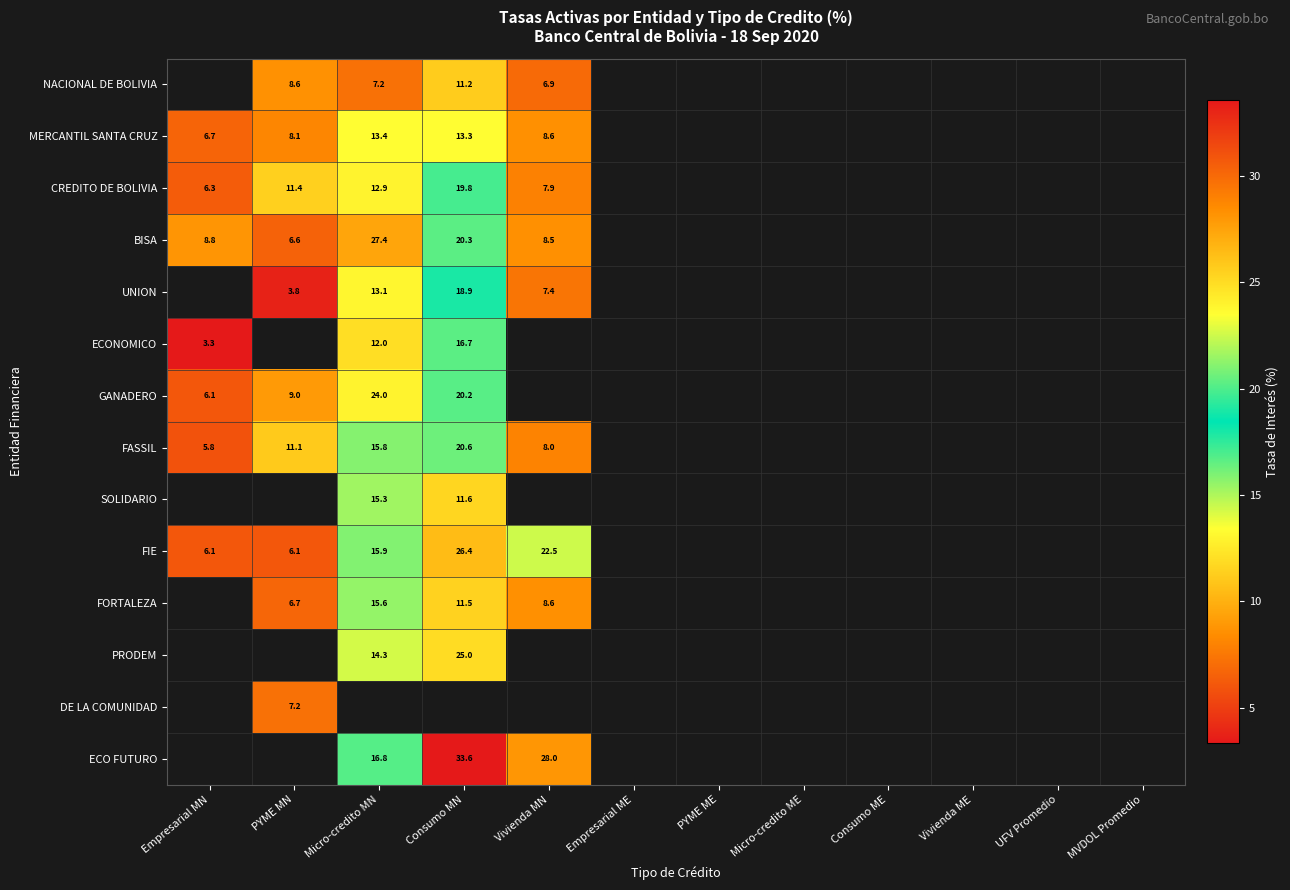

Between Consumo ME and MVDOL Promedio, which is larger?

MVDOL Promedio